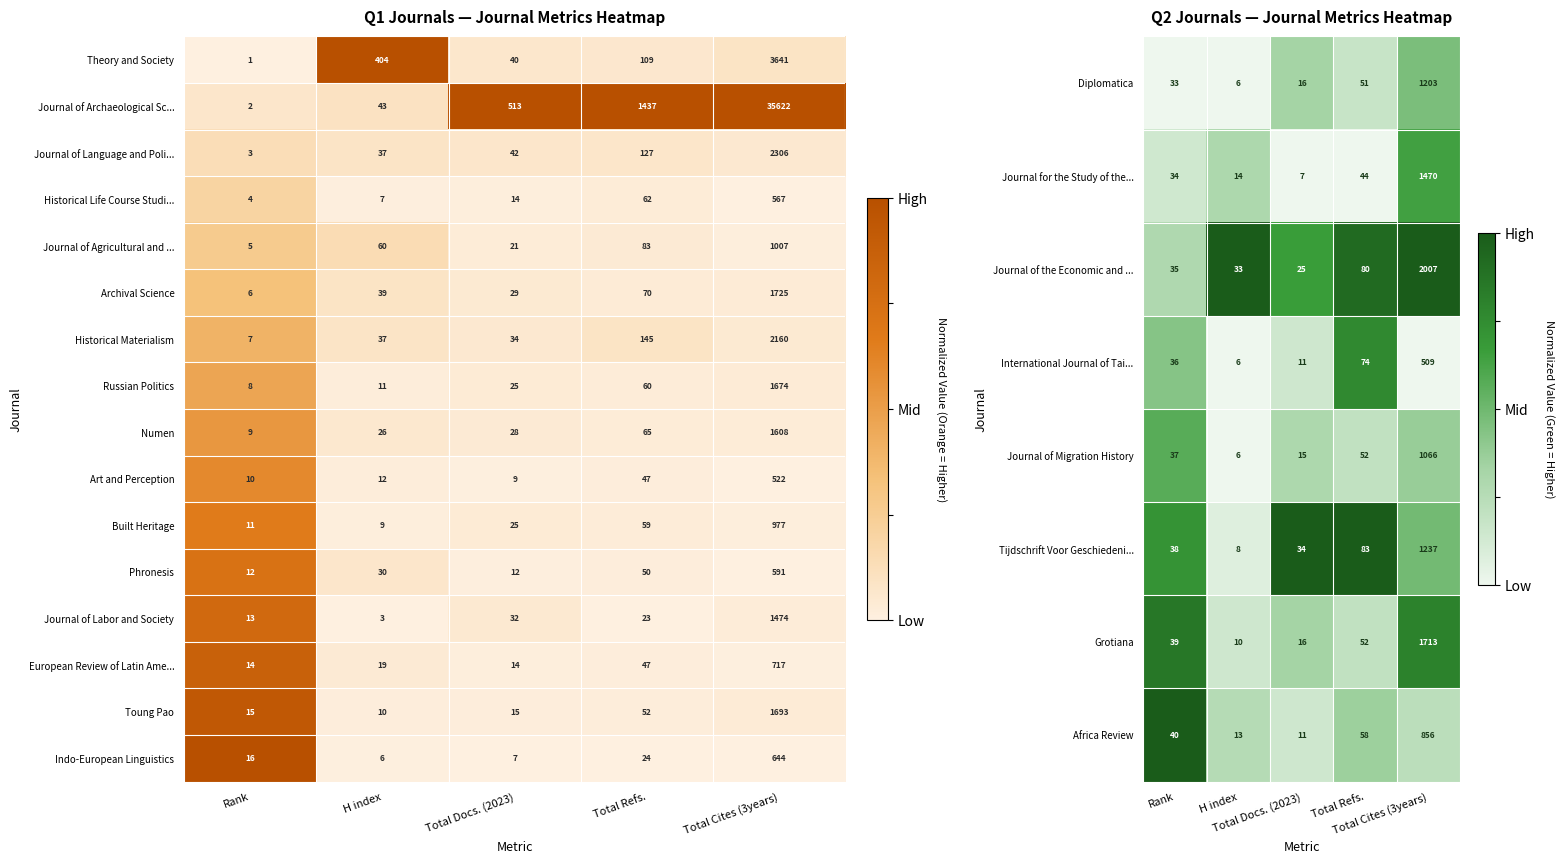

Is the value of Russian Politics at Total Docs. (2023) greater than the value of Historical Life Course Studi... at Total Docs. (2023)?

Yes